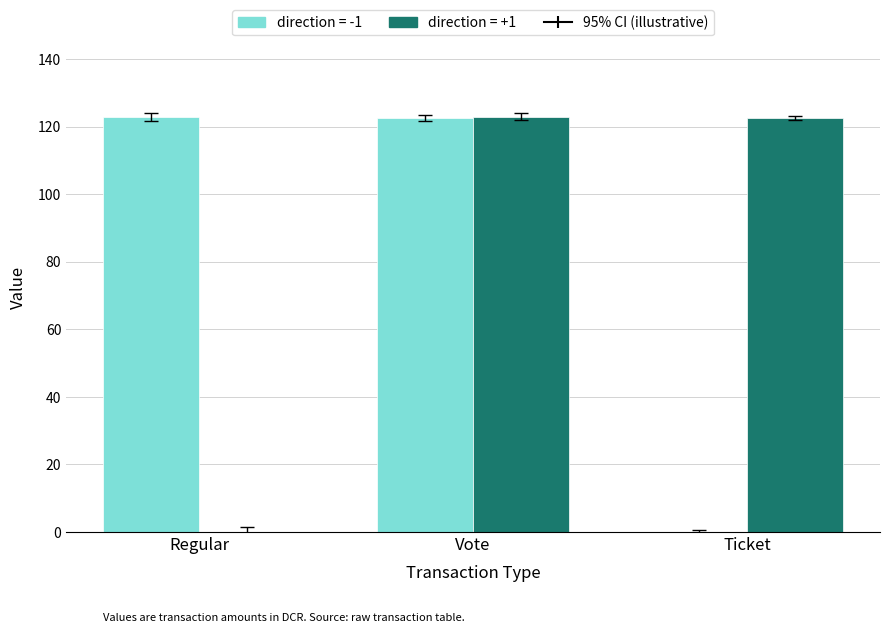

The direction = +1 series shows 122.9 at Vote. True or false?

True